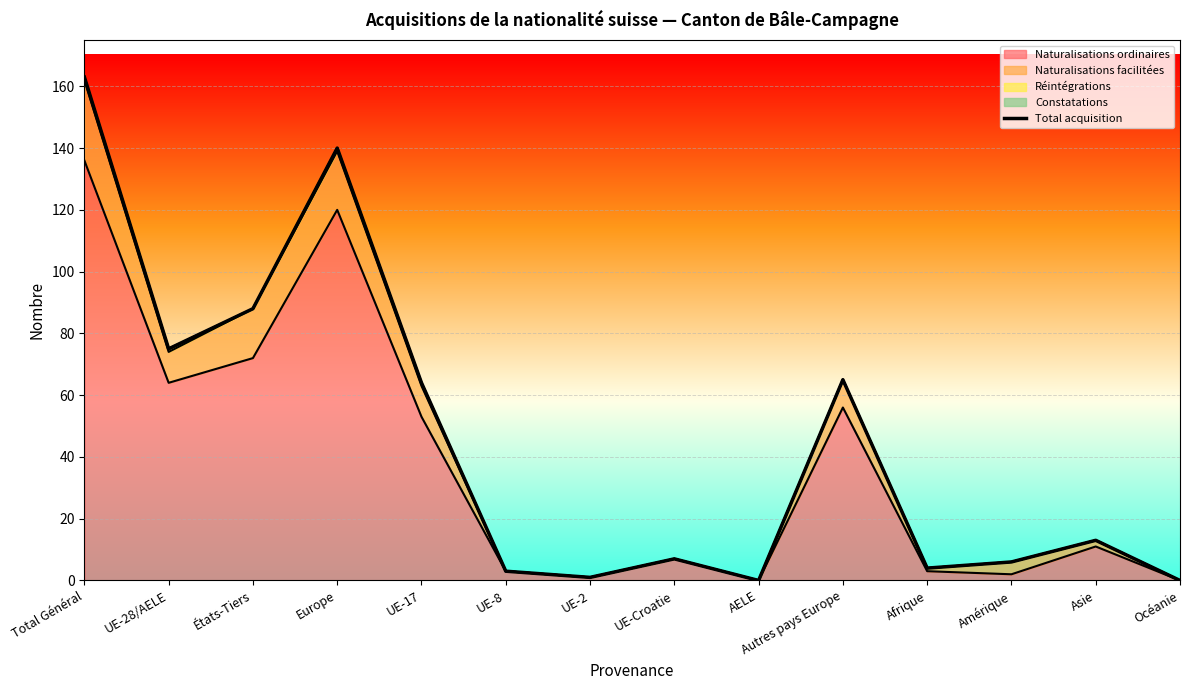

Is it true that the value at Asie is 19?

False